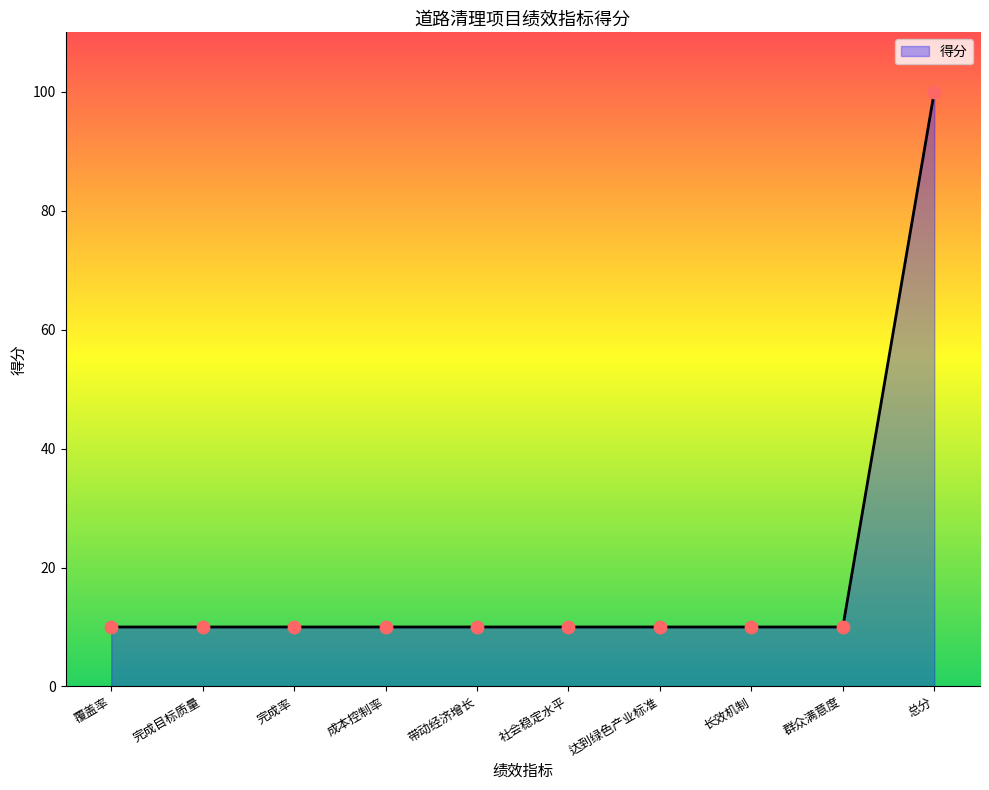

Approximately how many times larger is the value at 带动经济增长 compared to 长效机制?

1.0